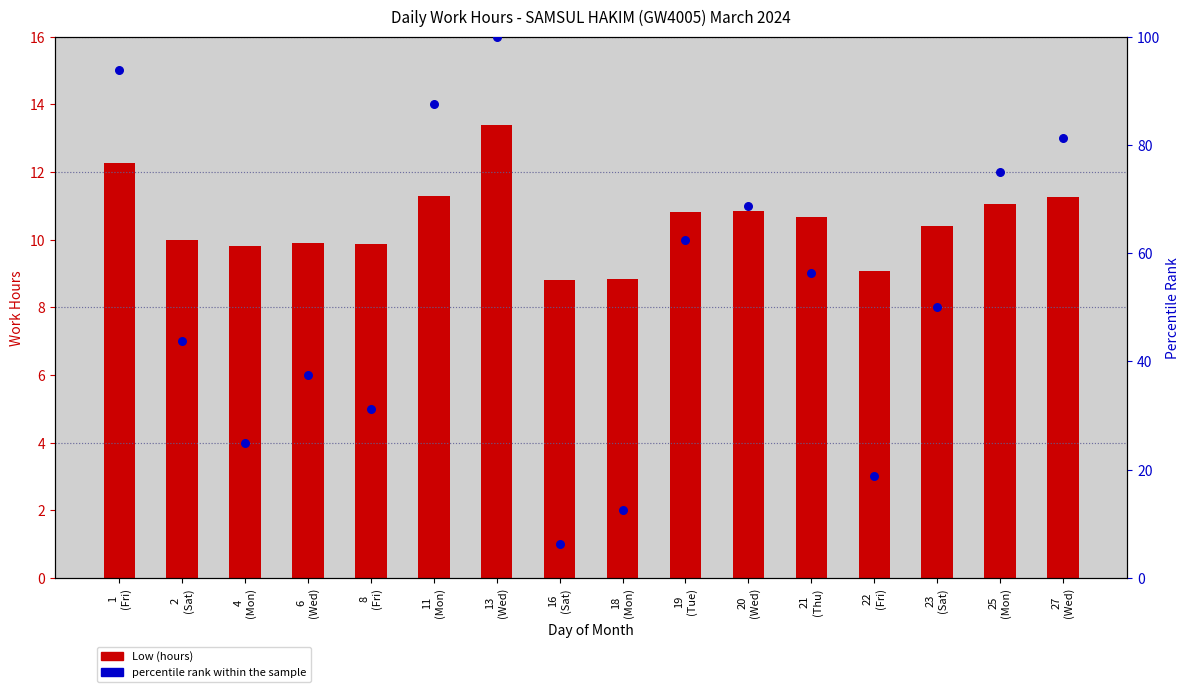

What is the total value across all series at 18
(Mon)?

21.3